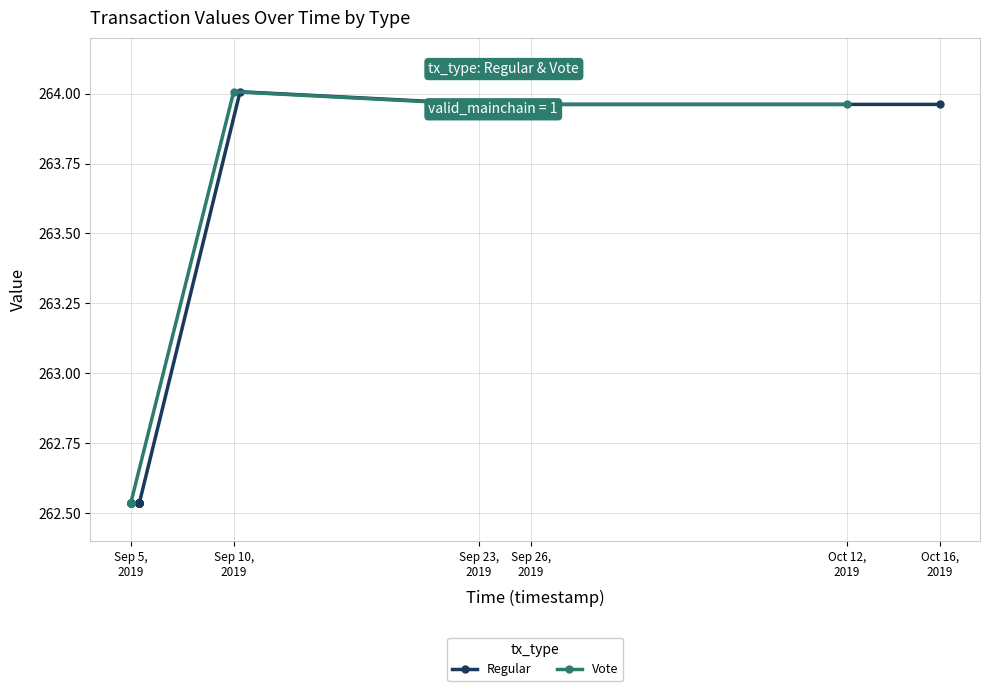

How many series are shown in this chart?

2